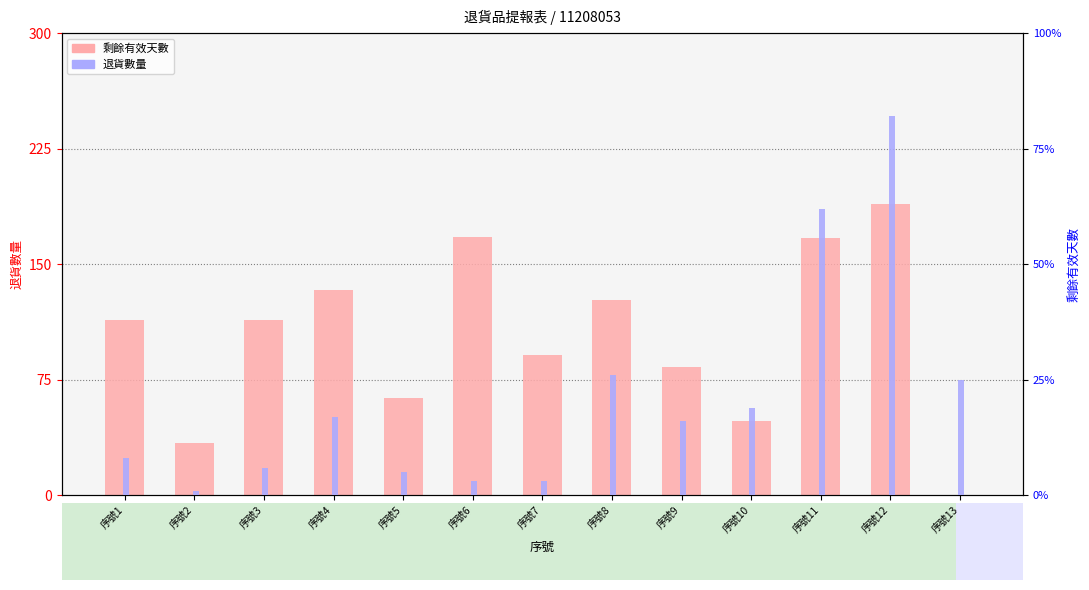

At which label does 剩餘有效天數 reach its peak?

序號12